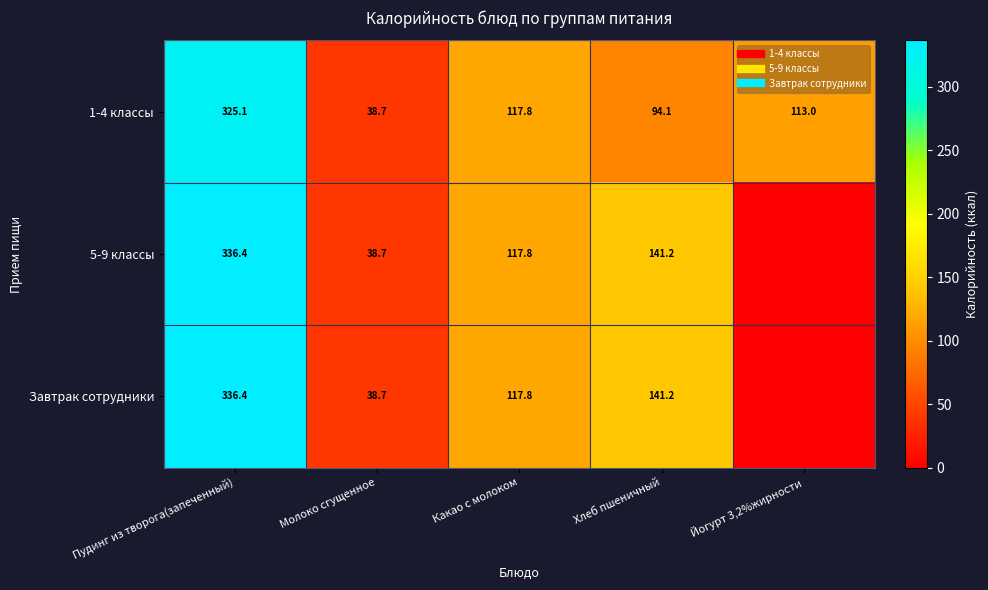

Count the number of categories in the chart.

5